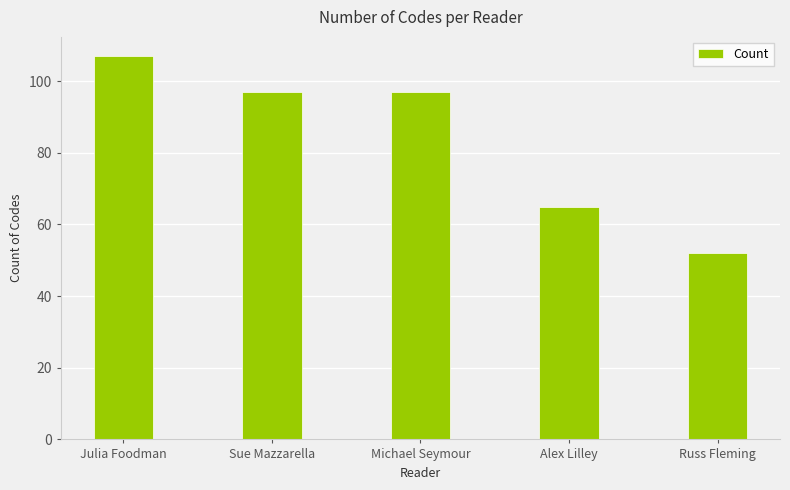

How many distinct data groups are displayed?

1